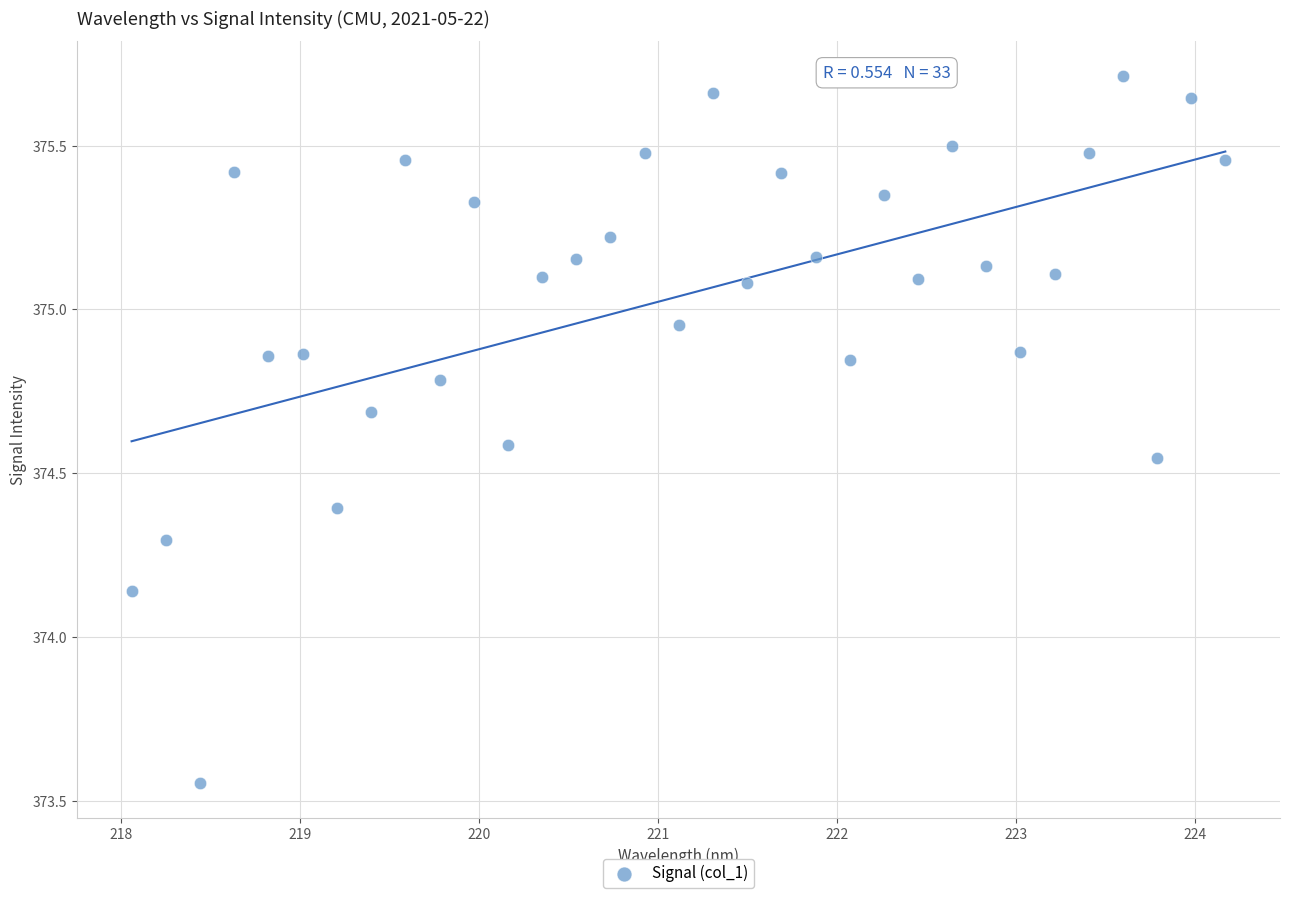

What is the range of X values (max minus min)?

6.1